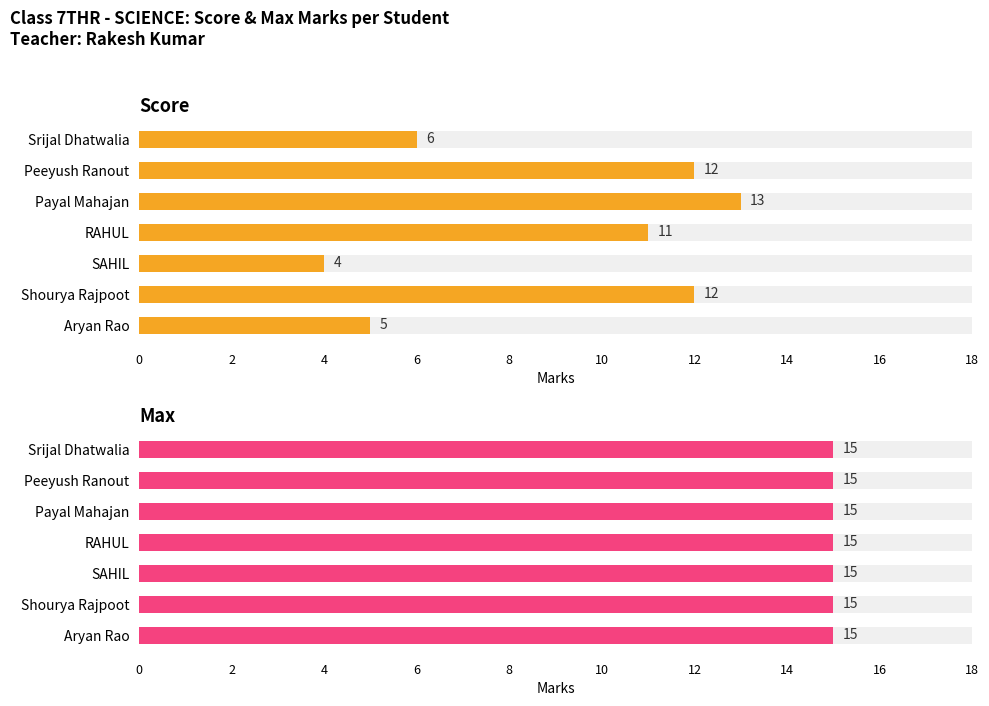

How many Score_front values are between 5 and 12?

5